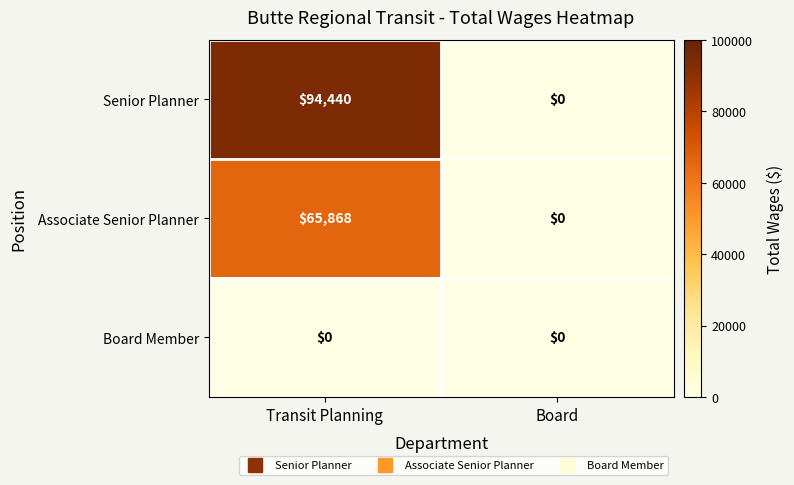

What is the average value of the Associate Senior Planner series?

32934